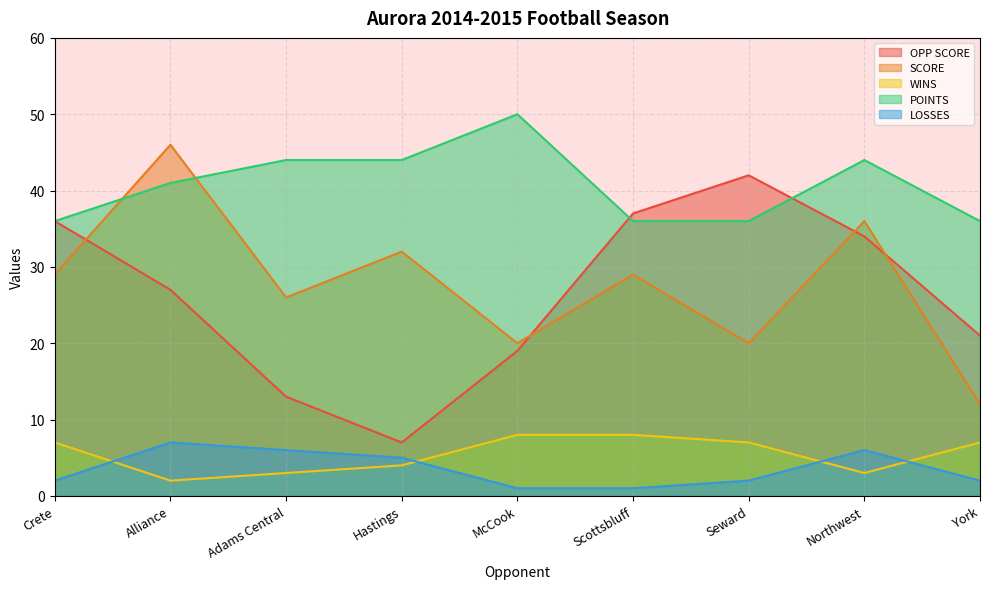

In WINS, how many points are lower than both neighbors (excluding endpoints)?

2